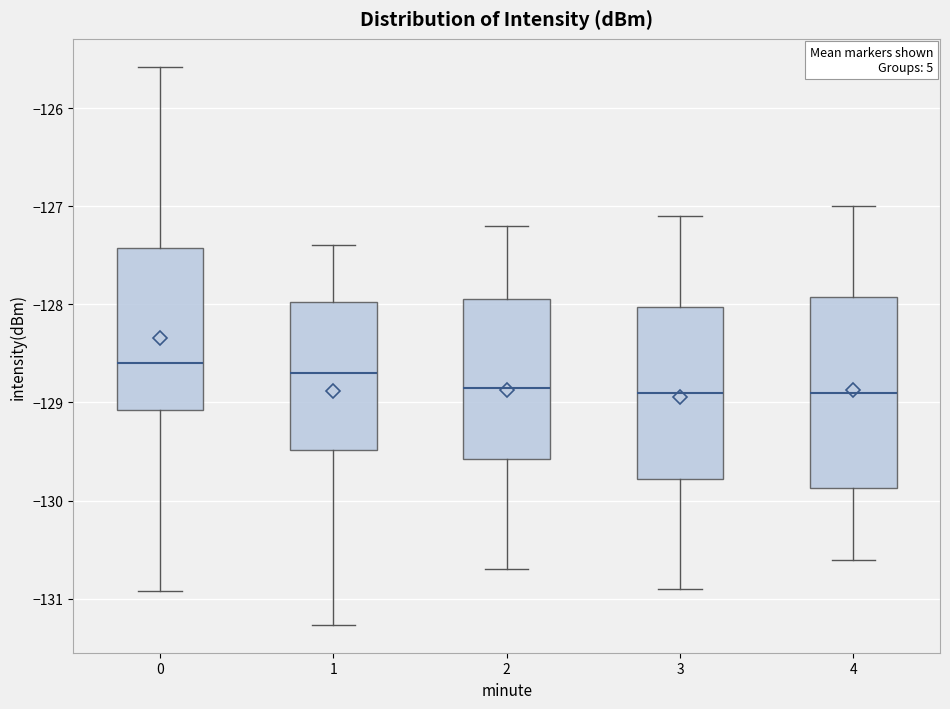

Reading left to right, read every box against the y-axis: the position of its median line, the range the box covers, and the ends of its whiskers. The values are not printed on the chart, so give them approximately, as read against the axis.

0: median -128.6, box -129.1 to -127.4, whiskers -130.9 to -125.6
1: median -128.7, box -129.5 to -128.0, whiskers -131.3 to -127.4
2: median -128.8, box -129.6 to -127.9, whiskers -130.7 to -127.2
3: median -128.9, box -129.8 to -128.0, whiskers -130.9 to -127.1
4: median -128.9, box -129.9 to -127.9, whiskers -130.6 to -127.0